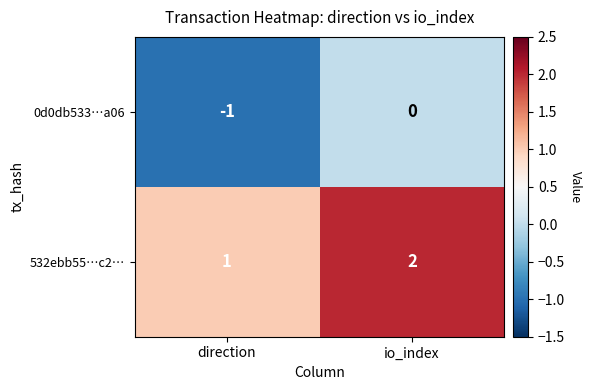

What is the sum of all 532ebb55…c2… values?

3